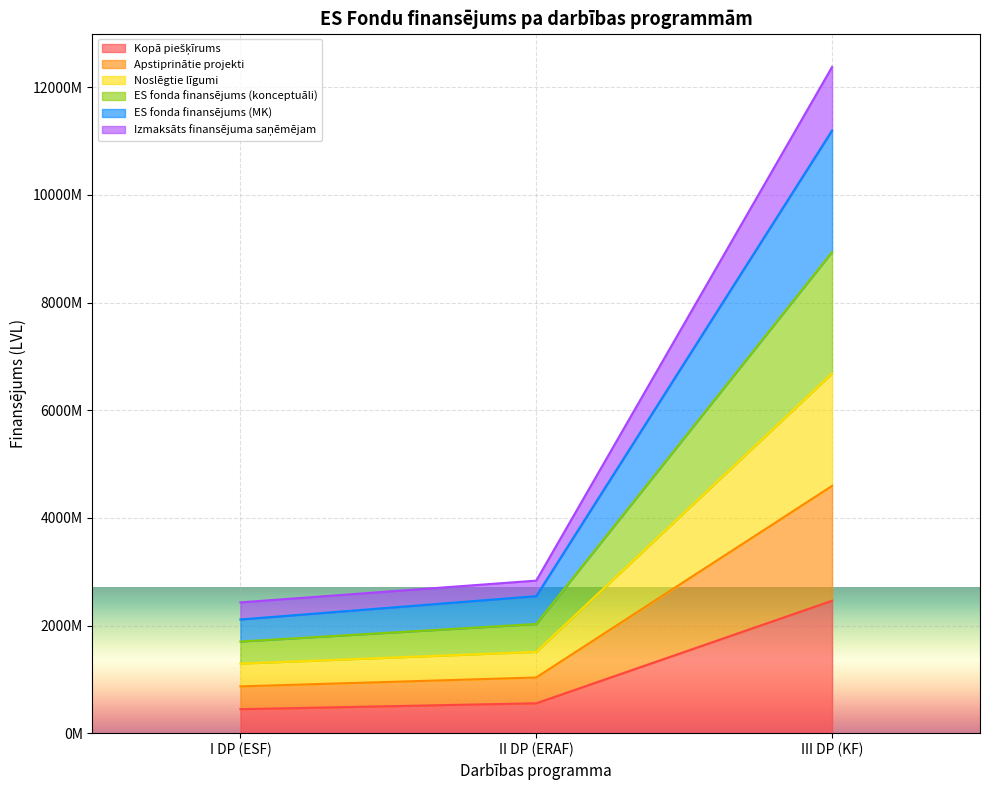

What is the difference between the highest and lowest values at II DP (ERAF)?

2279123010.3